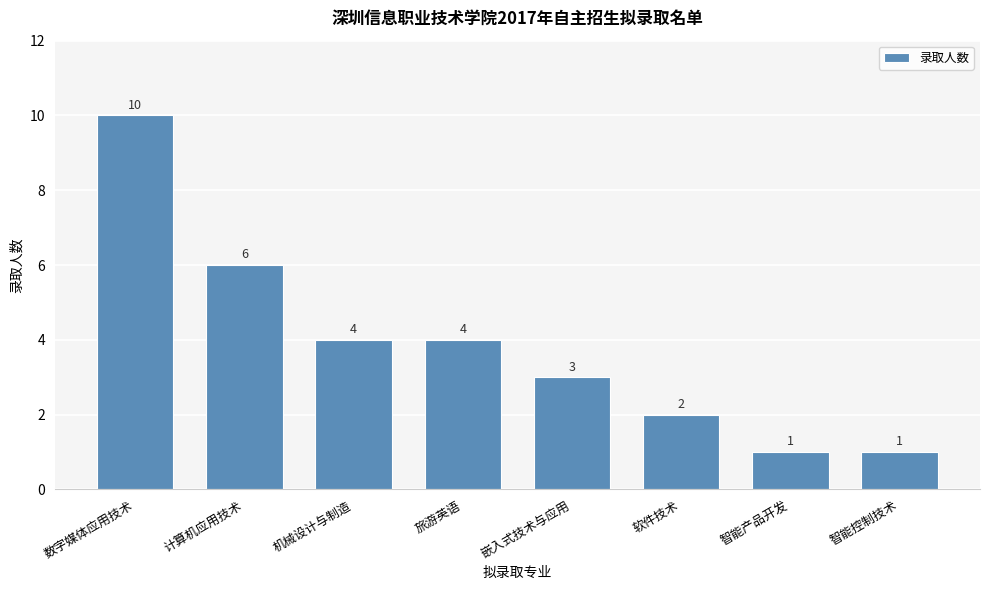

Reading right to left, what are all the values shown in this chart?

1	1	2	3	4	4	6	10